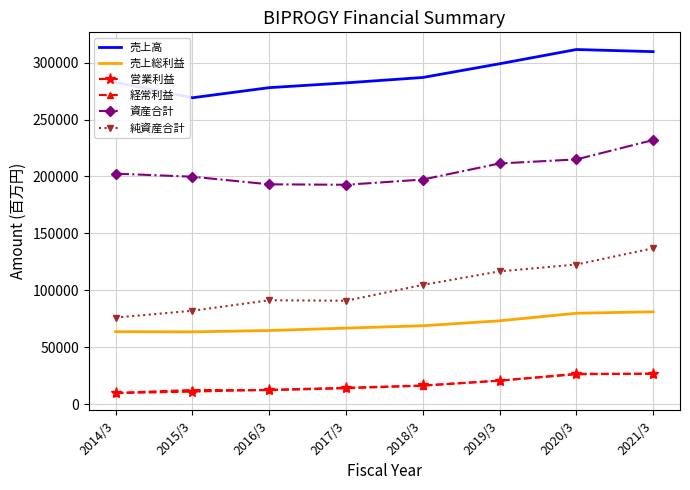

True or false: 純資産合計 and 売上高 intersect in this chart.

False